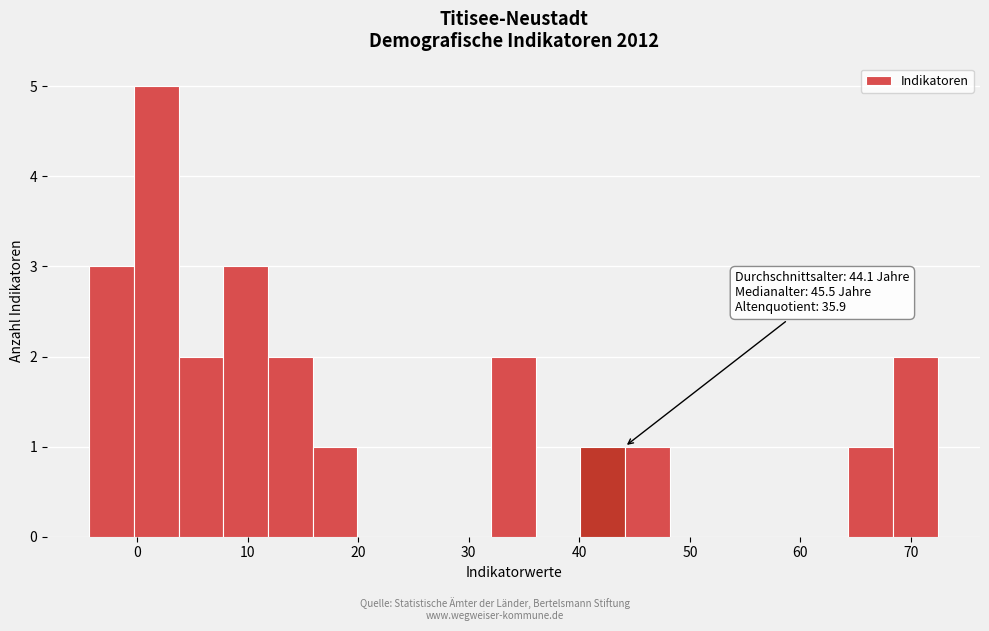

Which range on the x-axis has the tallest bar?

0 to 4